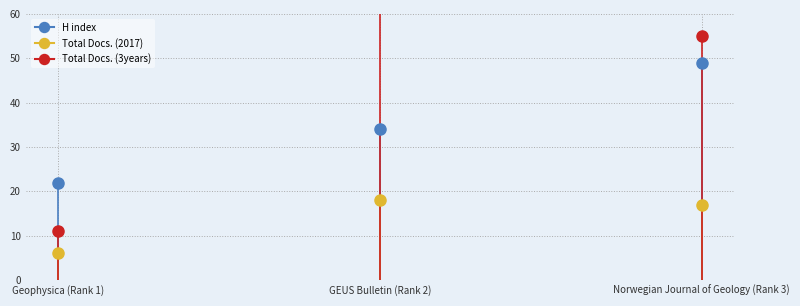

Reading left to right, list all the values displayed in this chart.

H index: 22	34	49
Total Docs. (2017): 6	18	17
Total Docs. (3years): 11	70	55